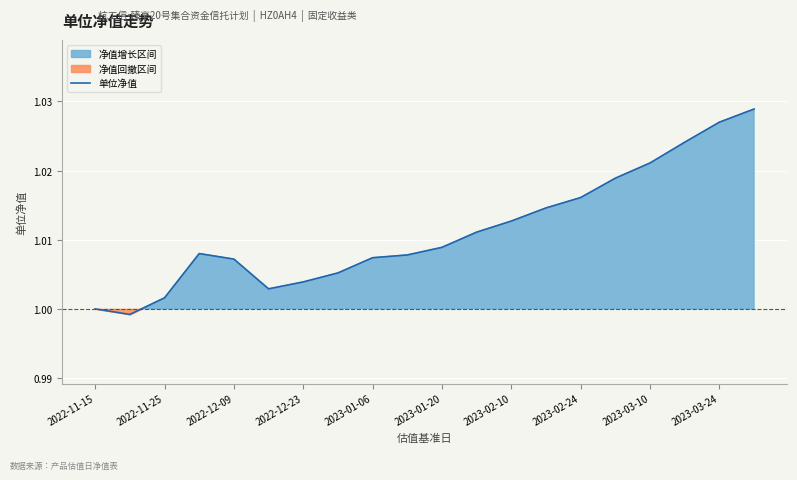

What is the sum of all values?

20.2